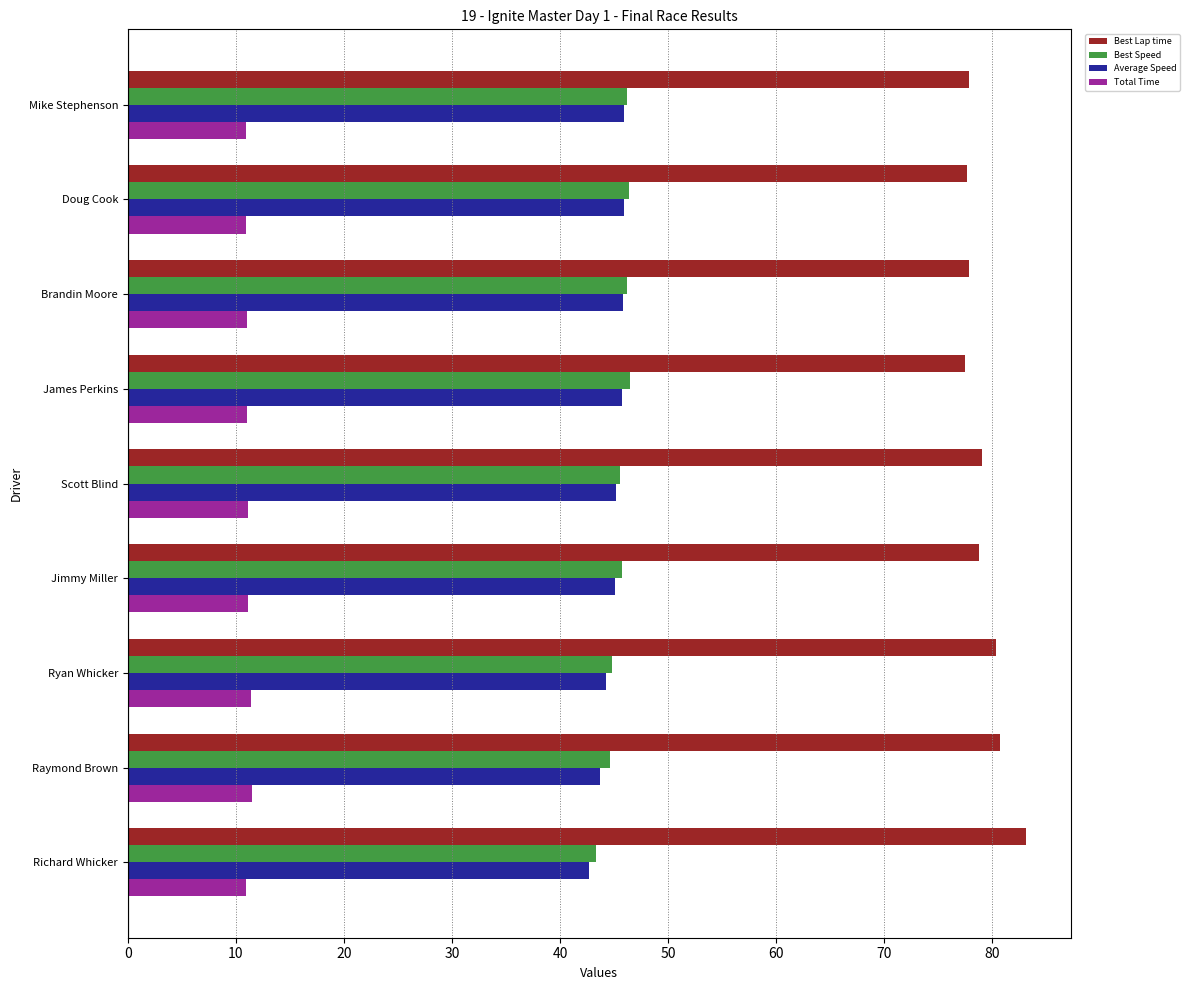

Is the value of Best Speed at Mike Stephenson greater than the value of Total Time at James Perkins?

Yes